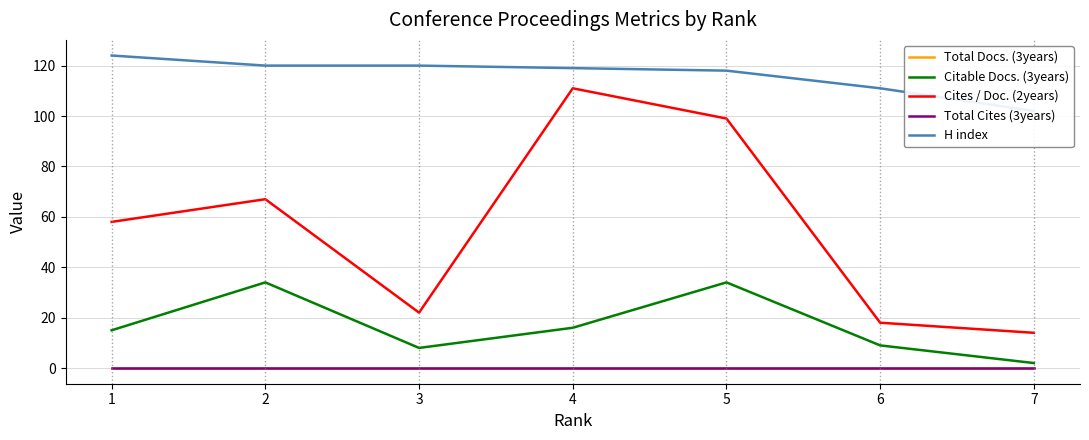

Reading left to right, extract all data points from this chart.

Total Docs. (3years): 1=0	2=0	3=0	4=0	5=0	6=0	7=0
Citable Docs. (3years): 1=15	2=34	3=8	4=16	5=34	6=9	7=2
Cites / Doc. (2years): 1=58	2=67	3=22	4=111	5=99	6=18	7=14
Total Cites (3years): 1=0	2=0	3=0	4=0	5=0	6=0	7=0
H index: 1=124	2=120	3=120	4=119	5=118	6=111	7=102